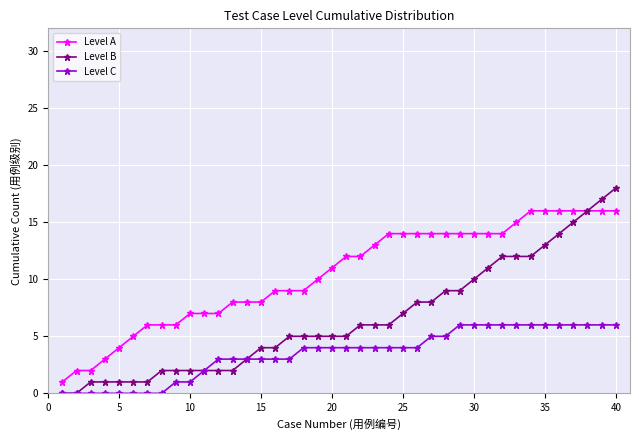

What are all the series names shown in the legend?

Level A, Level B, Level C